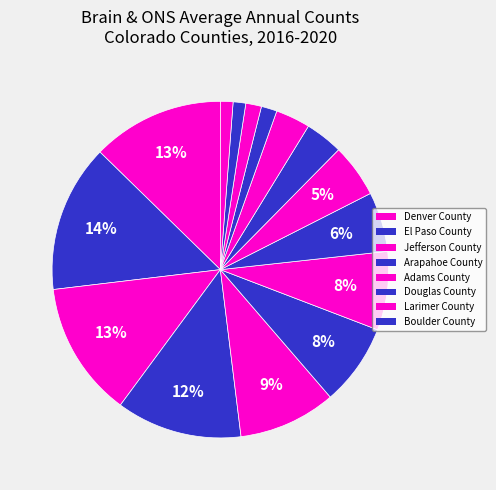

How many slices are in this pie chart?

15